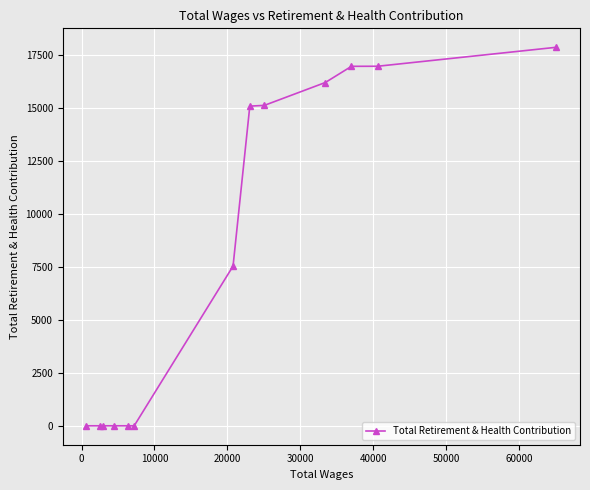

What is the greatest value displayed?

17874